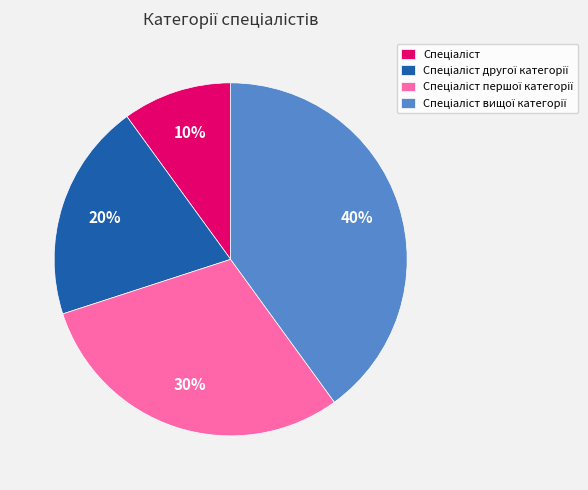

To the nearest percent, what is the difference between the largest and smallest slice percentages?

30%